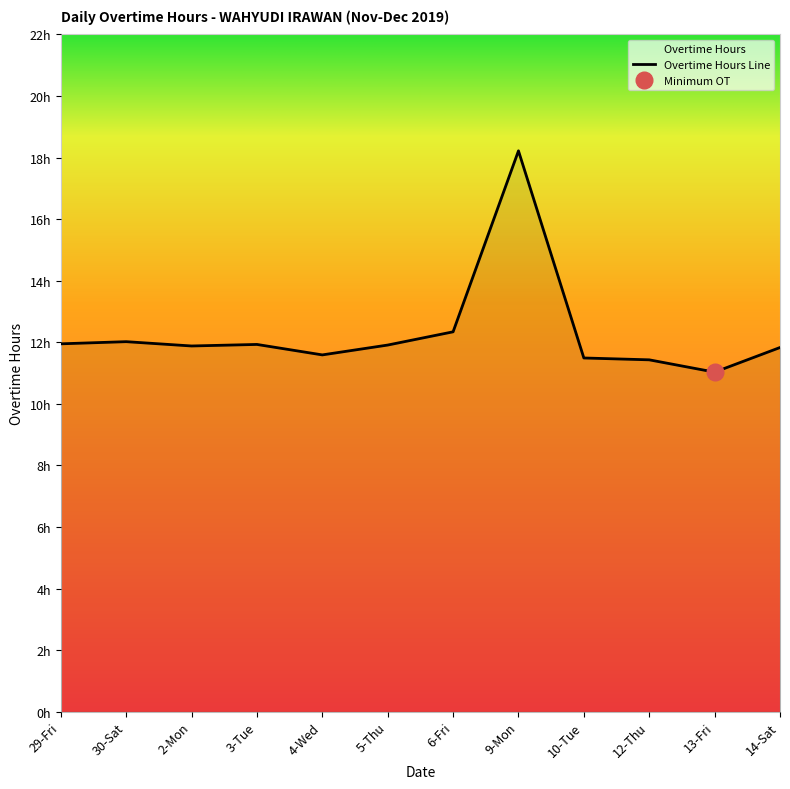

What is the sum of the values at 5-Thu and 29-Fri?

23.9